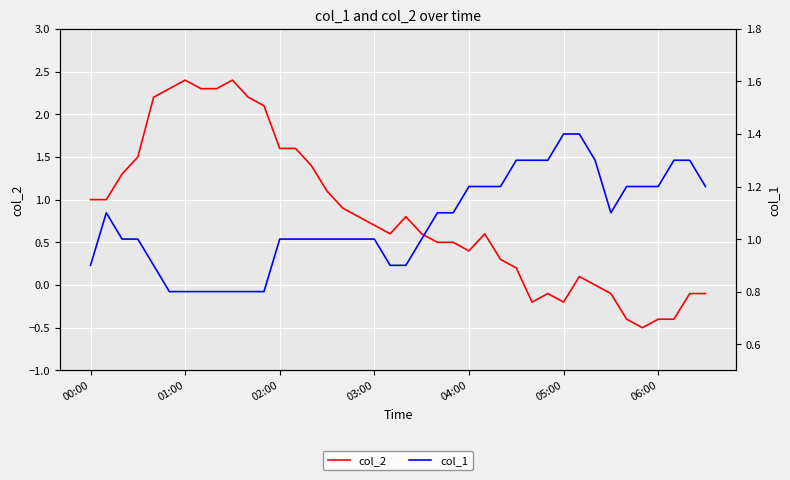

Count the number of data series in this chart.

2